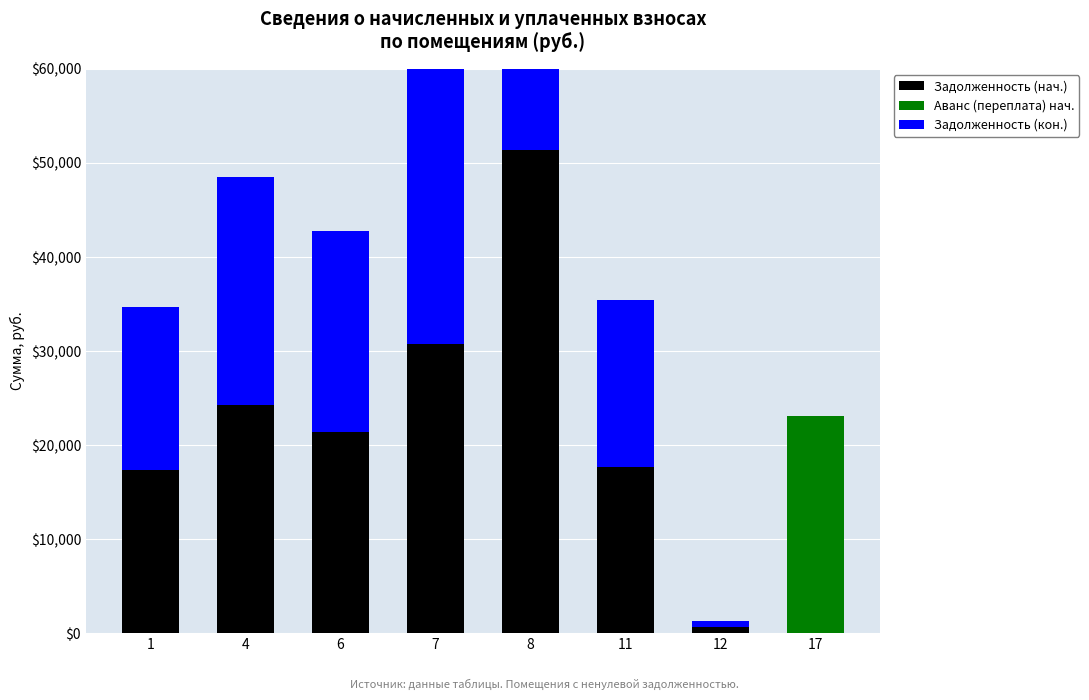

What is the value of the Задолженность (нач.) bar at the 6th from the left?

17712.7